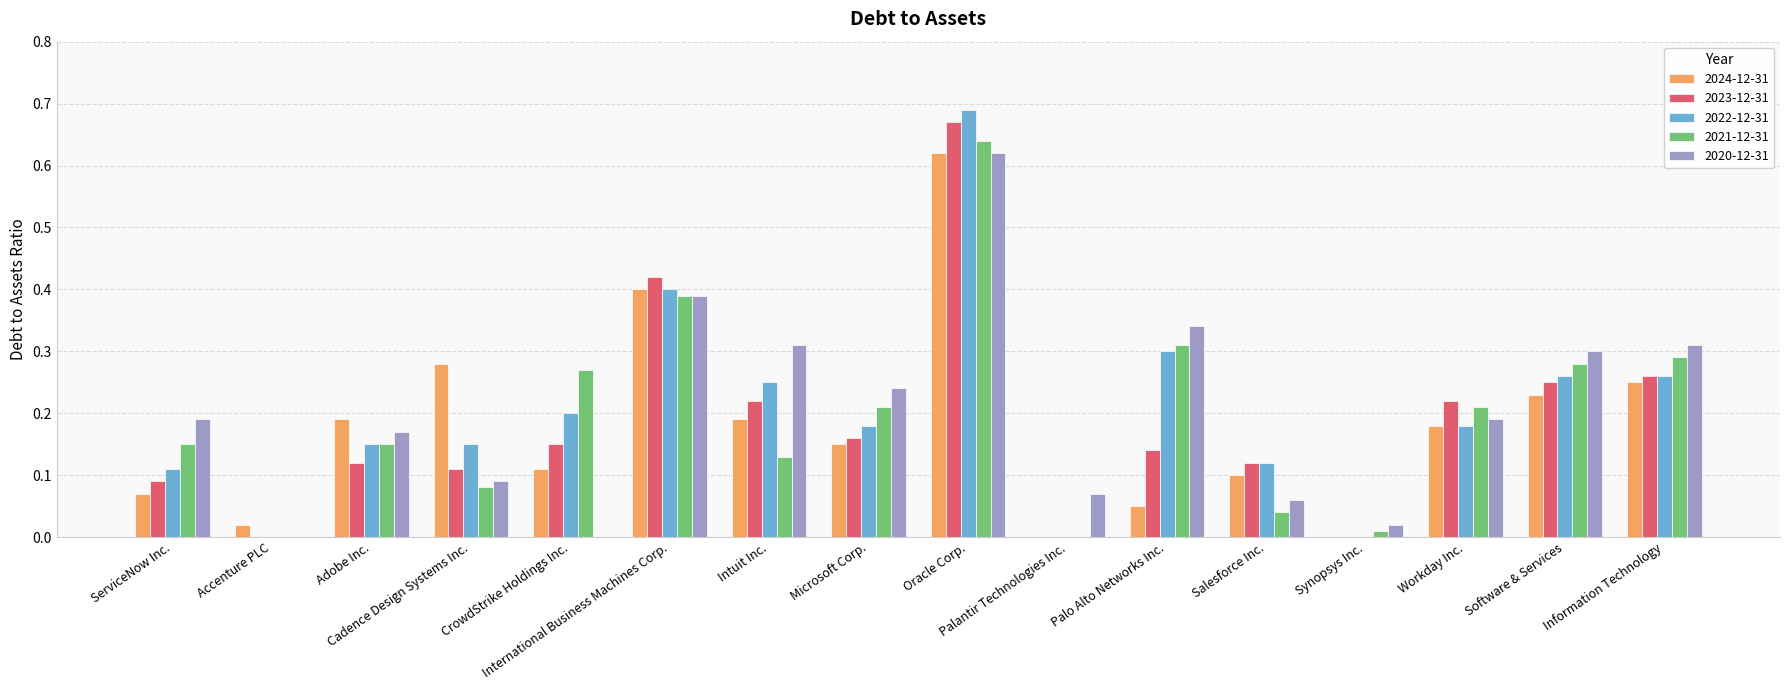

At which label is 2024-12-31 closest to 0?

Palantir Technologies Inc.